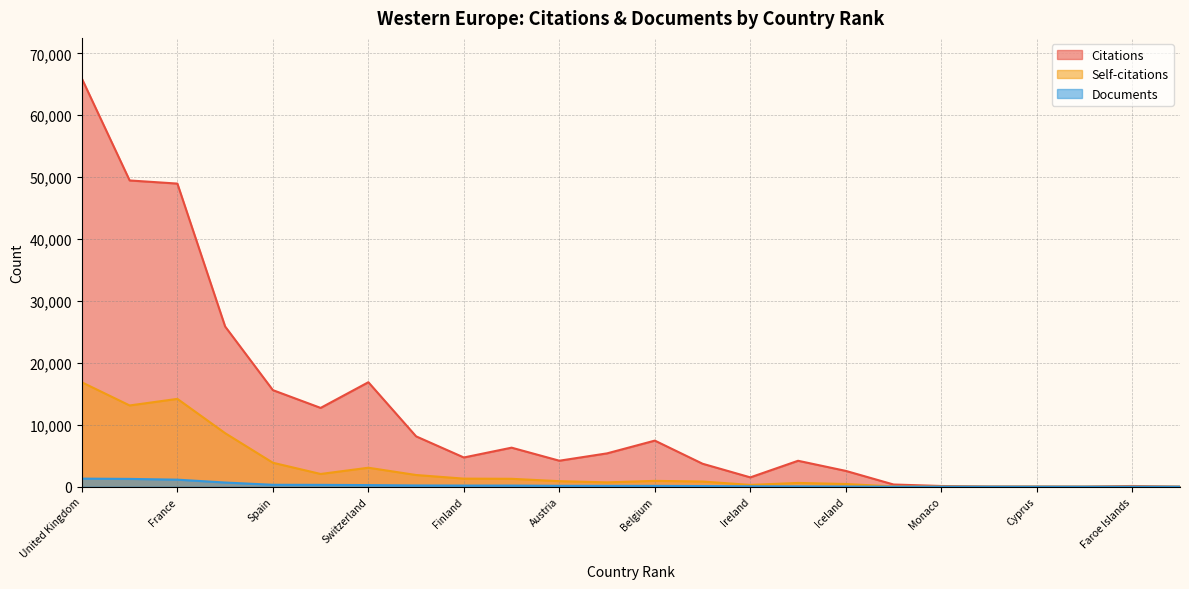

What position from the right is Norway?

17